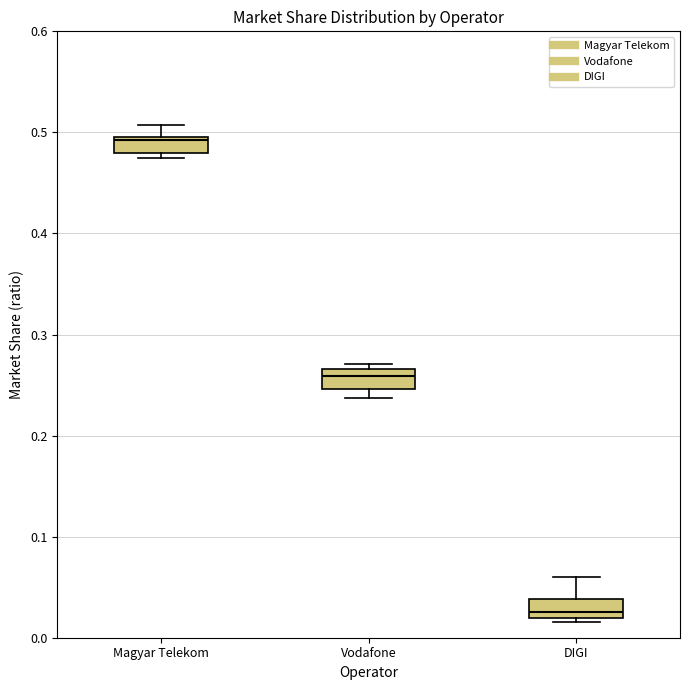

Which box has the highest median line?

Magyar Telekom